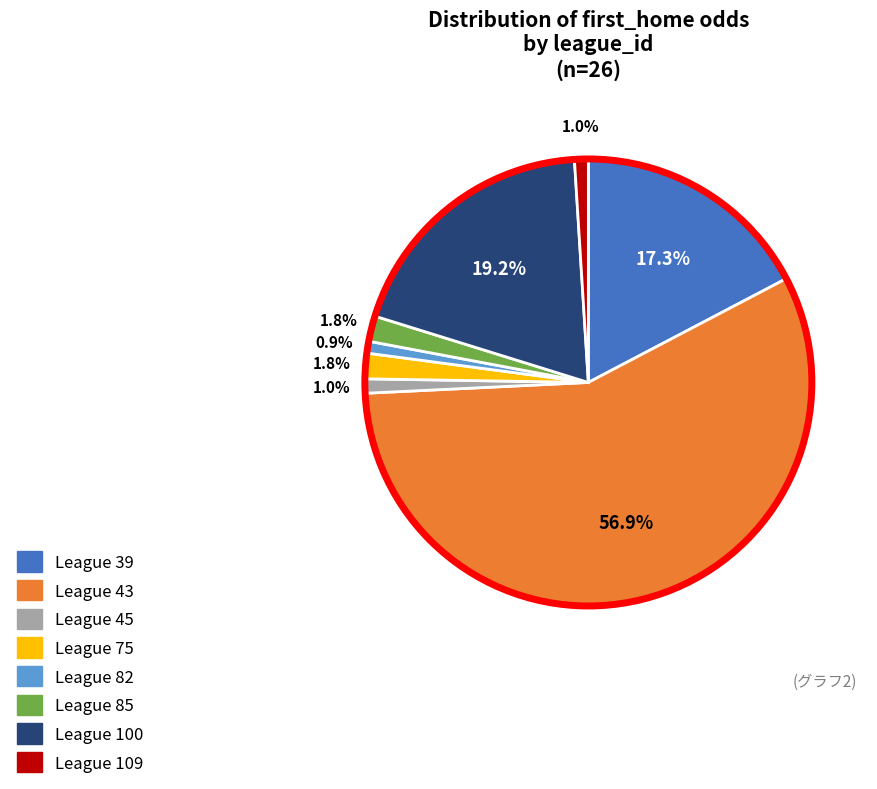

Which slice is the largest?

League 43